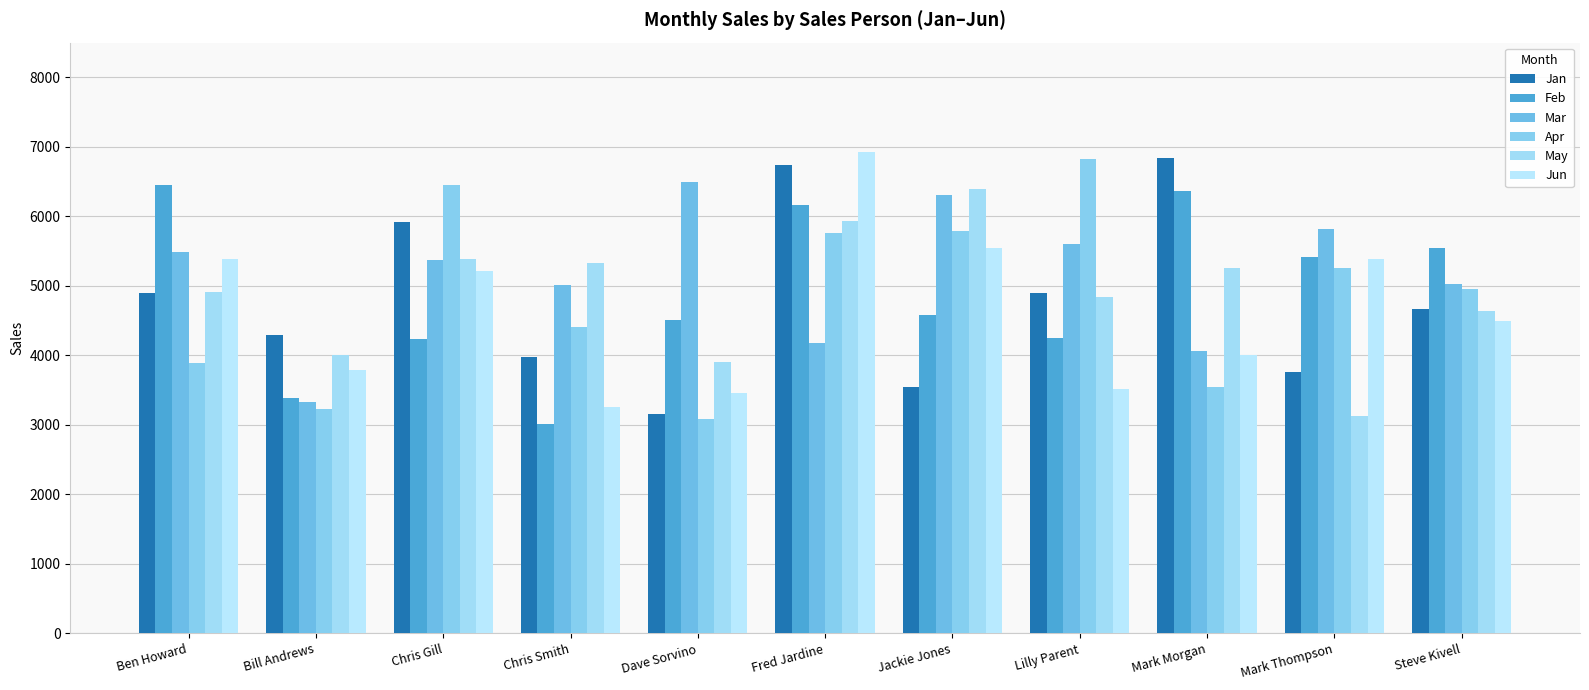

What position from the left is Fred Jardine?

6